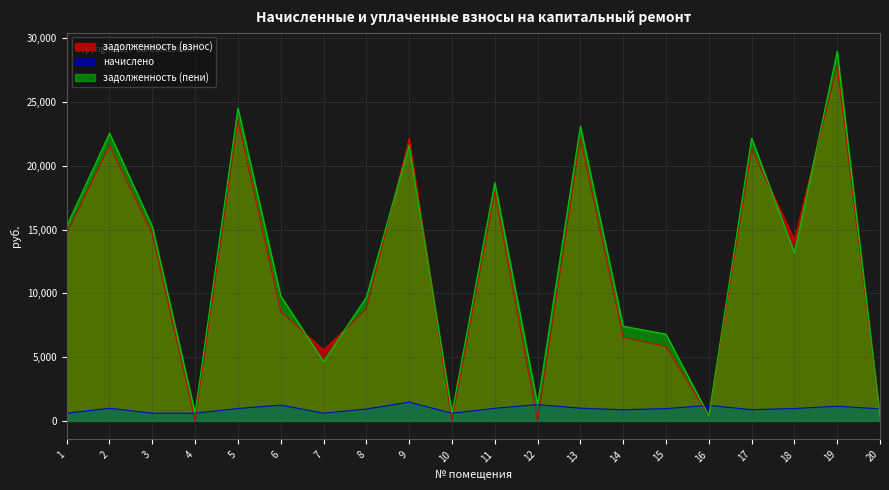

Reading left to right, list all the values displayed in this chart.

задолженность (взнос): 14672.5	21565.3	14644.4	0.0	23544.0	8566.9	5549.5	8768.8	22151.6	0.0	17926.3	8.2	22109.0	6552.8	5832.2	406.4	21297.8	14201.5	27829.1	315.8
начислено: 607.6	991.6	606.5	606.5	975.0	1240.2	607.6	934.0	1472.2	604.5	988.6	1278.8	998.4	875.0	967.2	1218.8	882.0	973.3	1152.5	942.5
задолженность (пени): 15280.1	22556.9	15250.9	606.5	24519.0	9807.1	4657.1	9702.9	21623.8	604.5	18679.0	1287.0	23107.4	7427.8	6799.4	407.1	22179.8	13174.8	28981.5	313.3